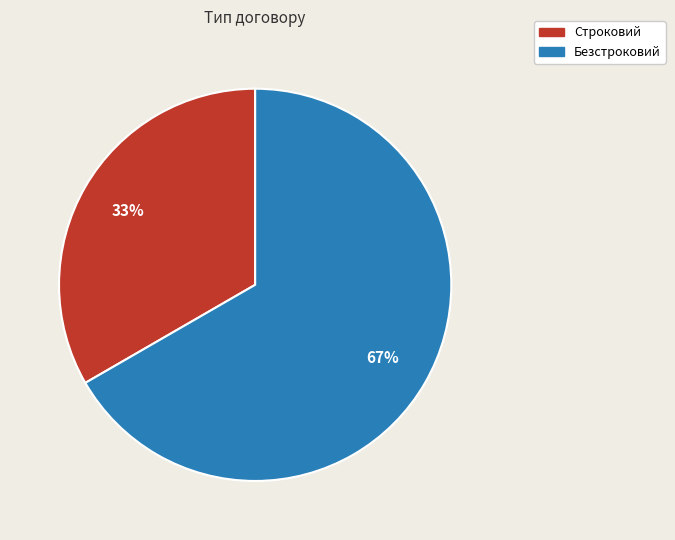

Is the sum of Безстроковий and Строковий greater than half?

Yes